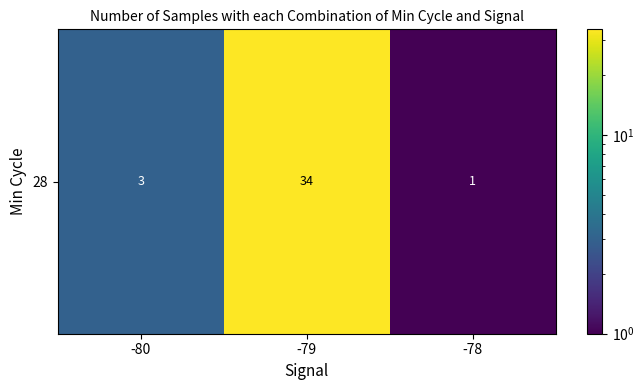

True or false: the data shows 1 at -78.

True